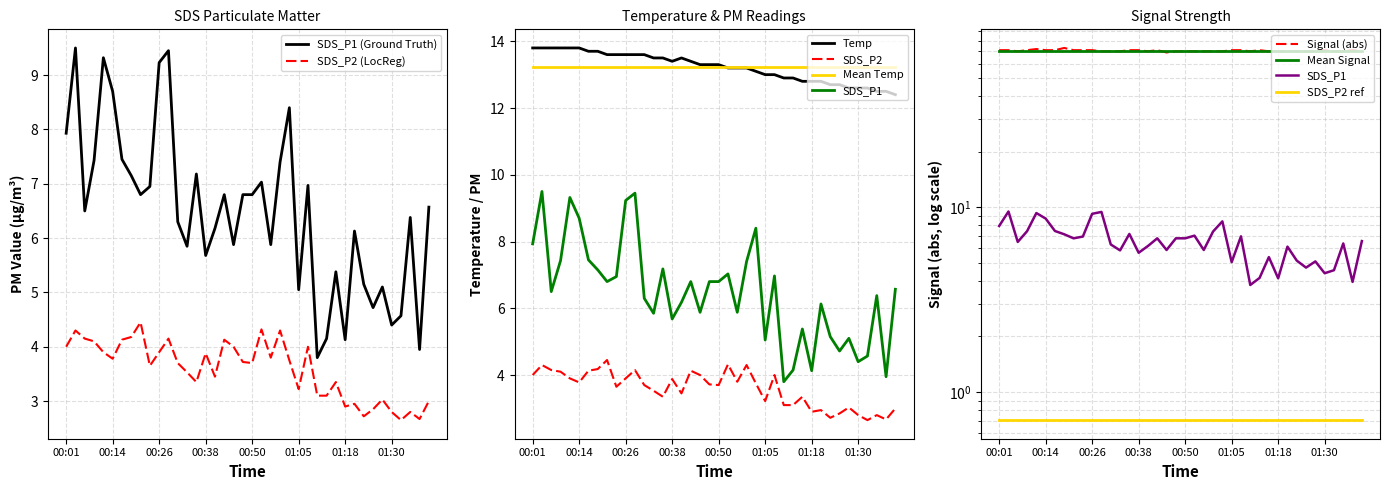

In SDS_P2, how many points are lower than both neighbors (excluding endpoints)?

11